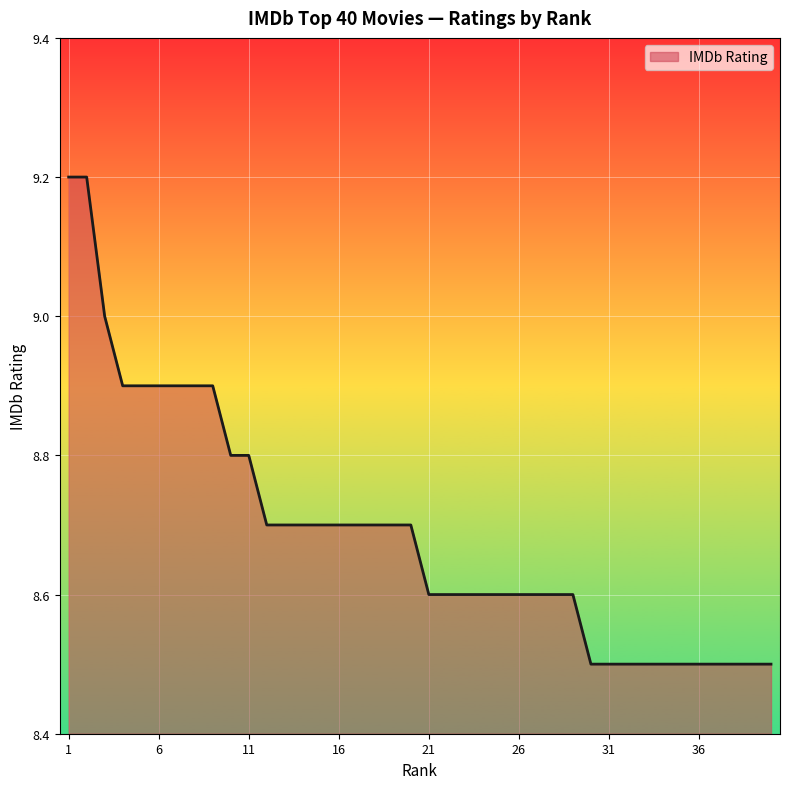

What is the greatest value displayed?

9.2